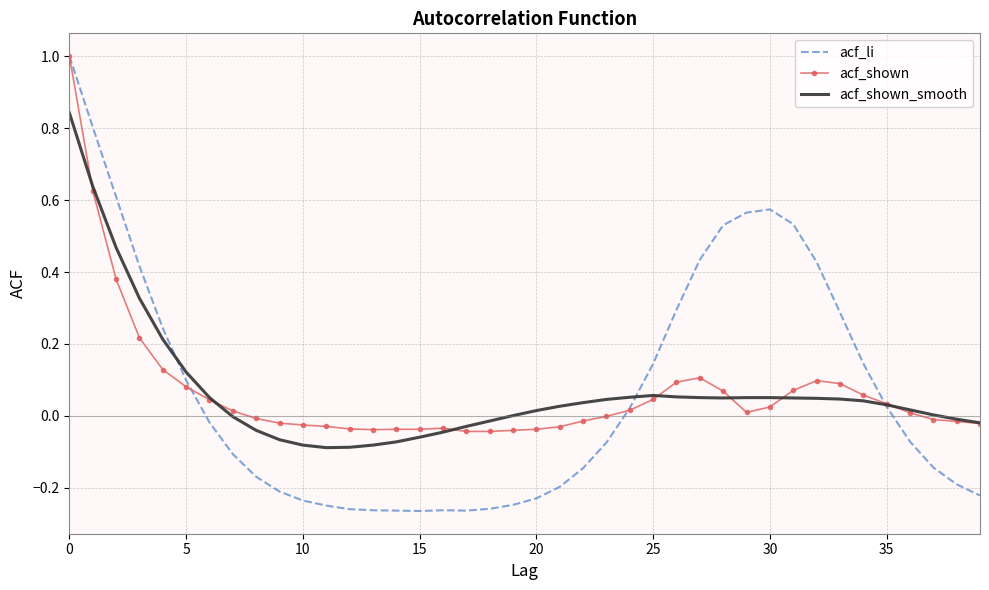

Which series has the largest range (max minus min)?

acf_li